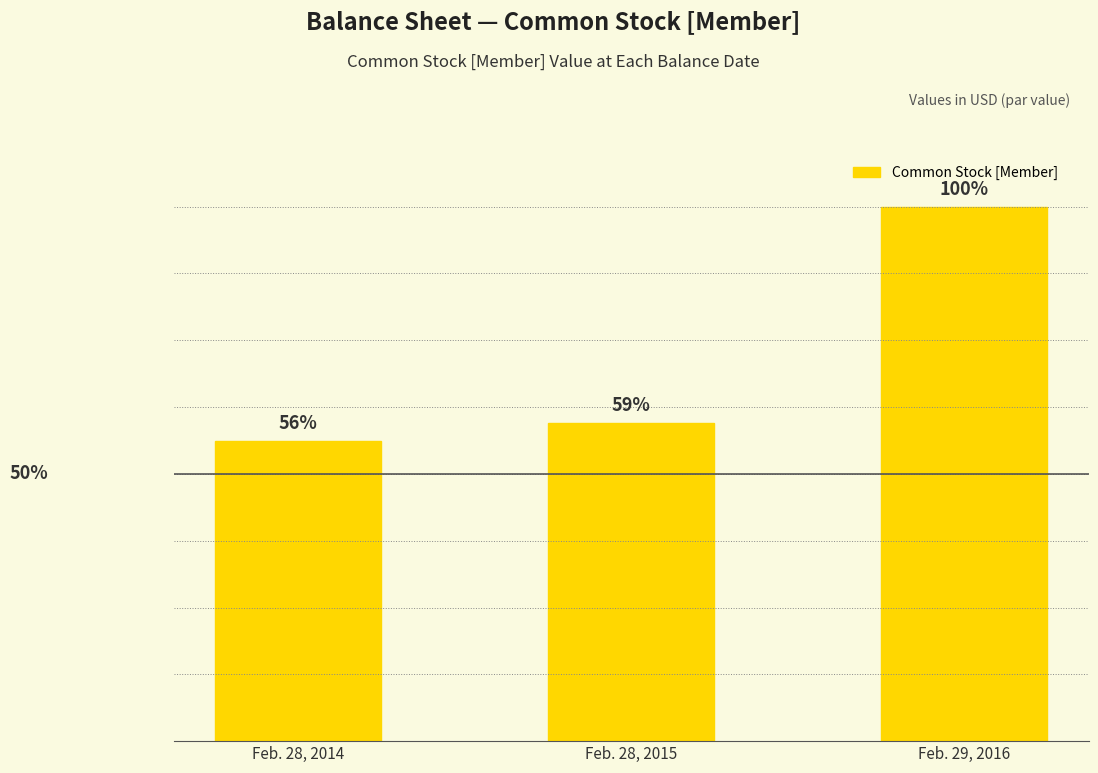

The value at Feb. 28, 2014 is 9705. True or false?

False